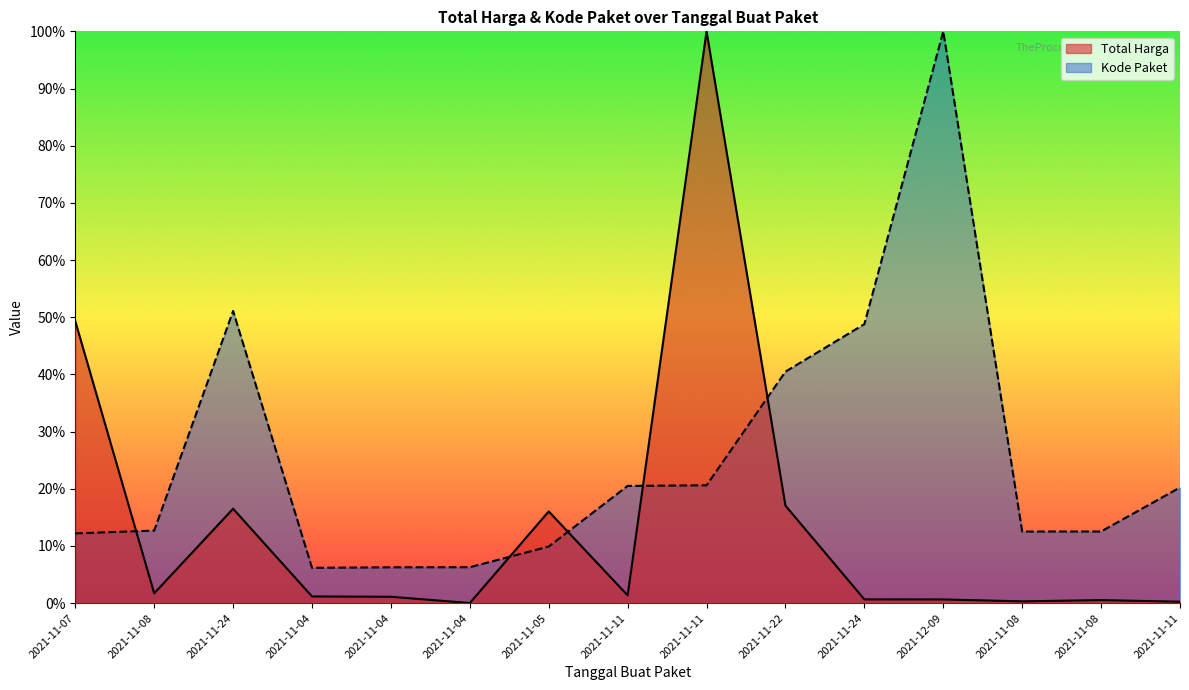

What is the sum of all Total Harga values?

2.1